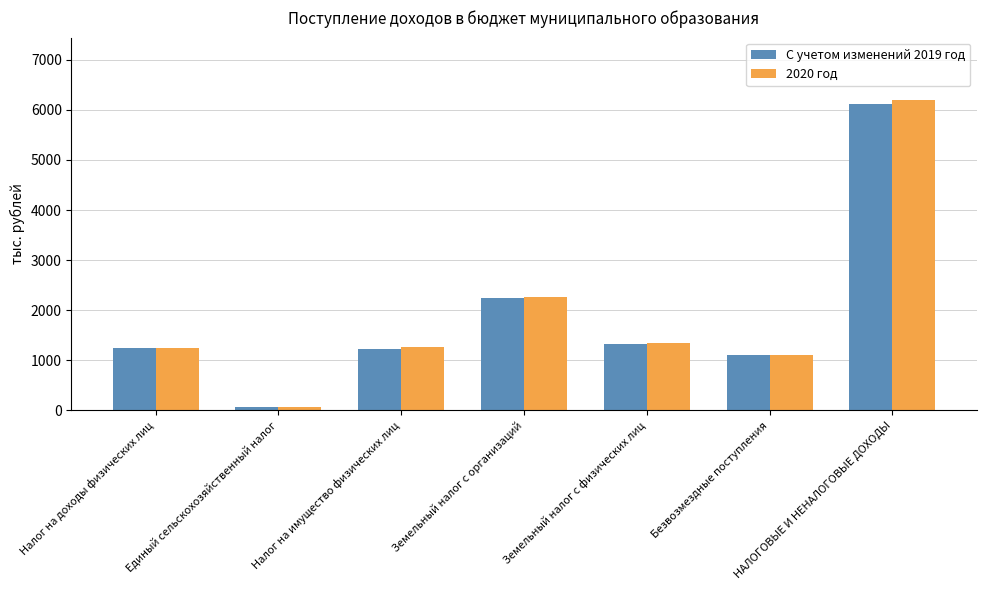

Which label corresponds to the smallest value in the chart?

Единый сельскохозяйственный налог